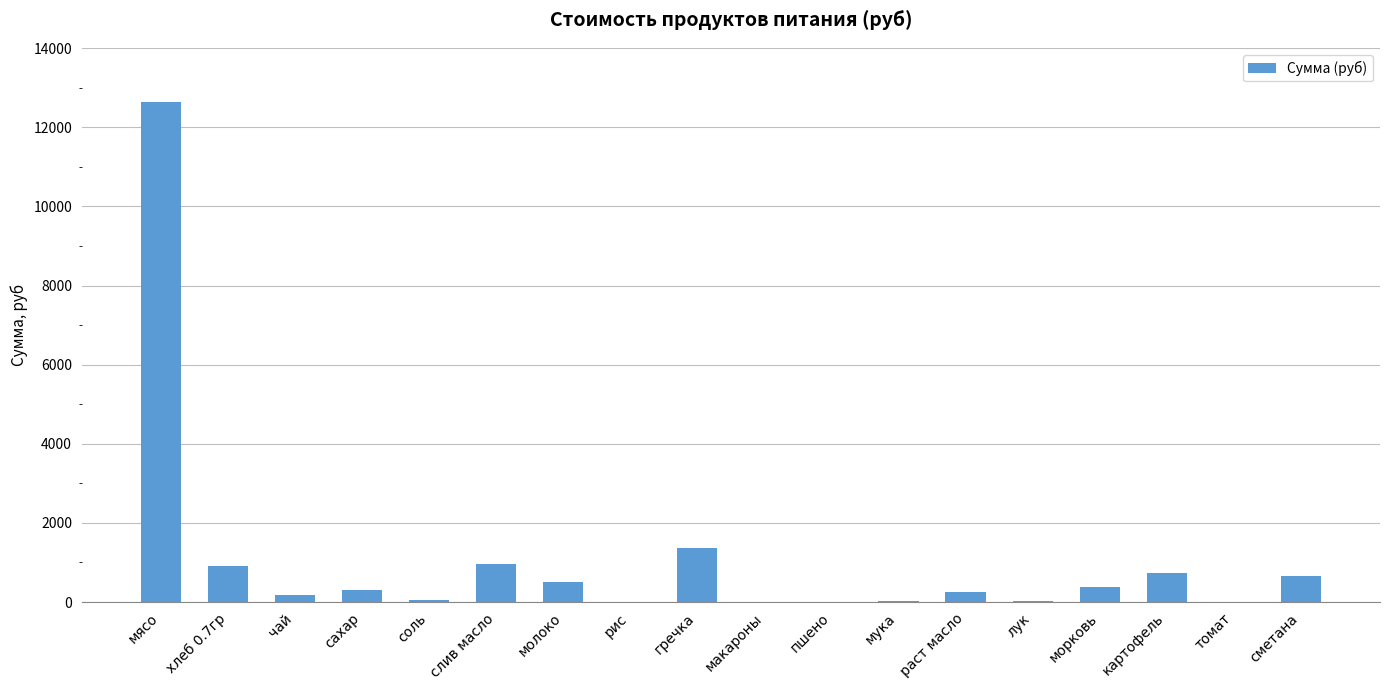

Which label corresponds to the largest value in the chart?

мясо